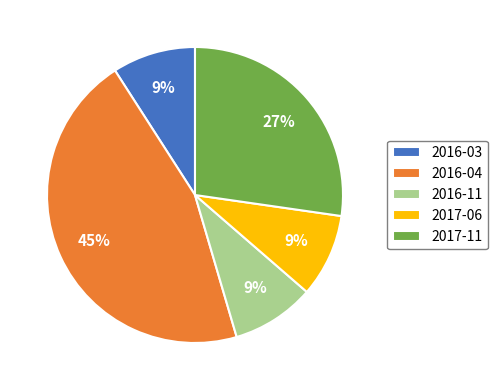

Is 2016-04 the majority of the pie?

No